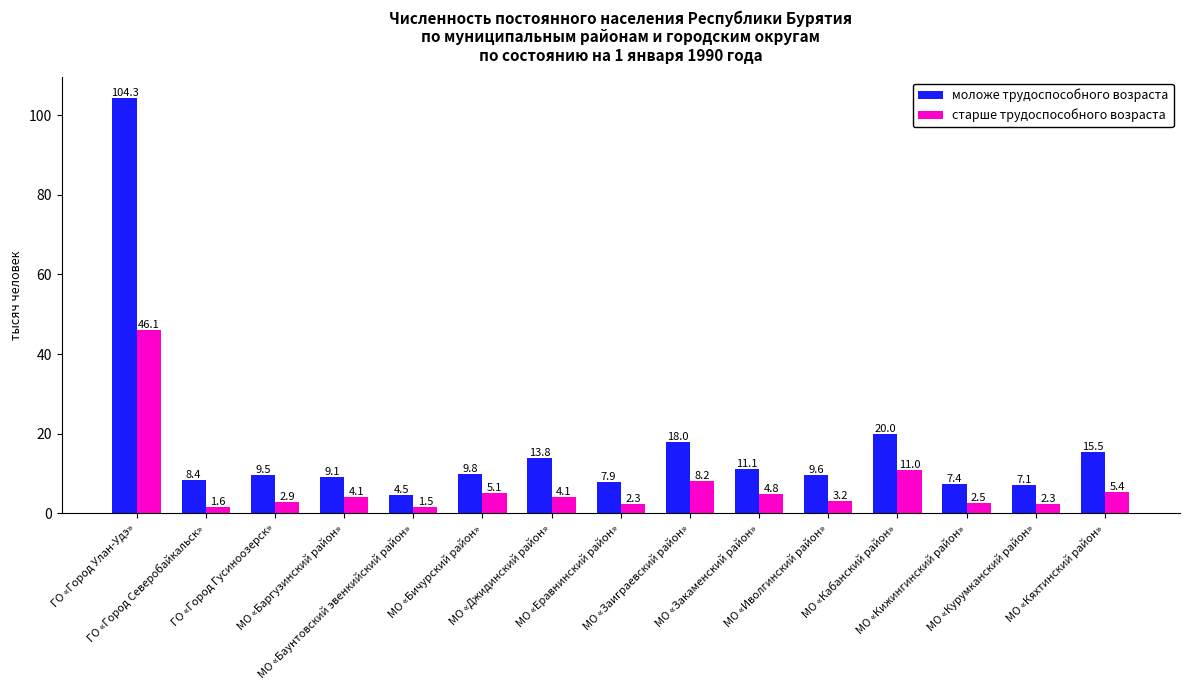

Is the value of моложе трудоспособного возраста at МО «Иволгинский район» greater than the value of старше трудоспособного возраста at МО «Кижингинский район»?

Yes